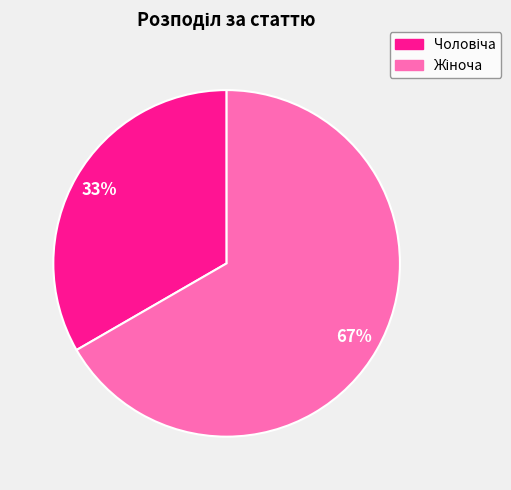

To the nearest percent, what is the average slice percentage?

50%